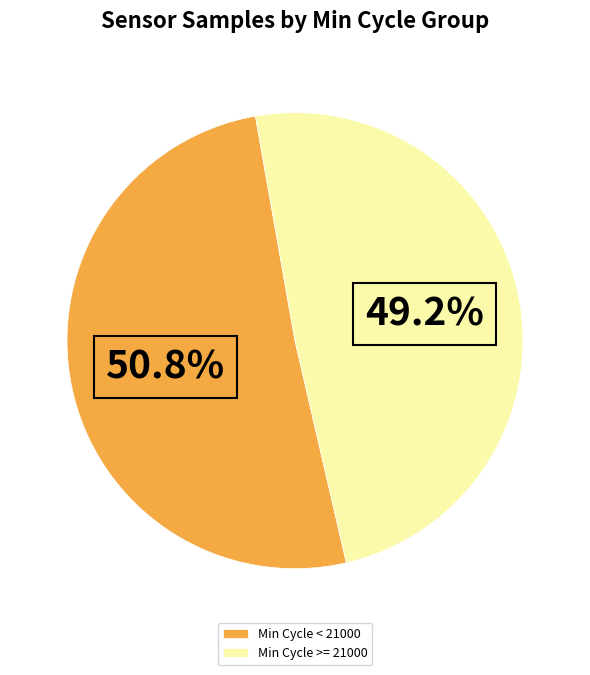

Rank the categories by value from lowest to highest.

Min Cycle >= 21000, Min Cycle < 21000